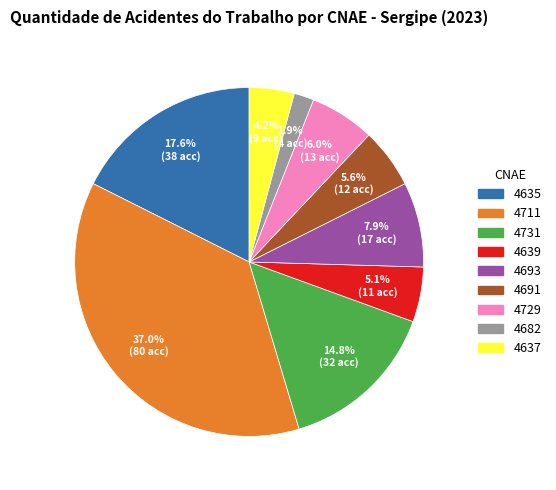

Count the number of slices in the pie.

9